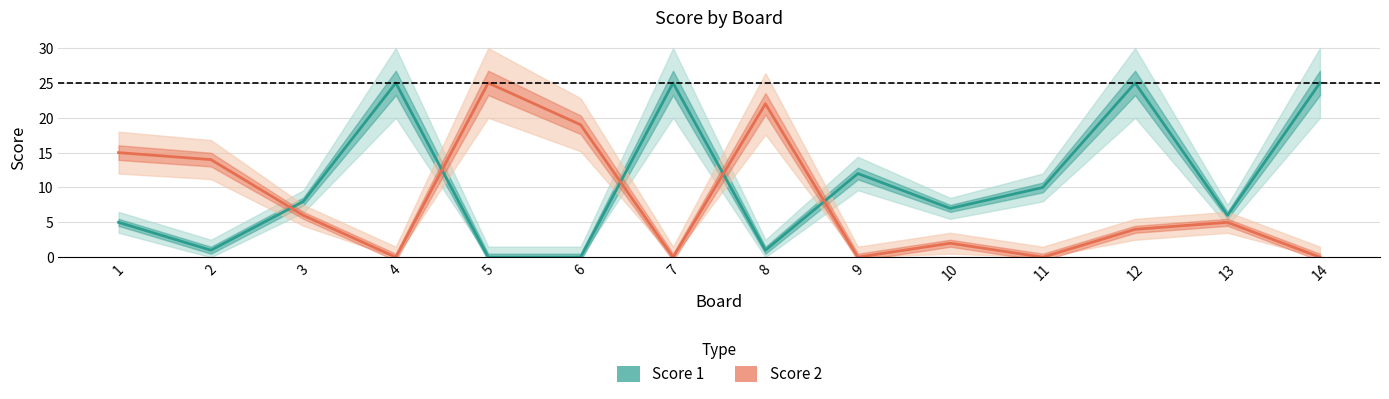

How many values in Score 2 are above zero?

9